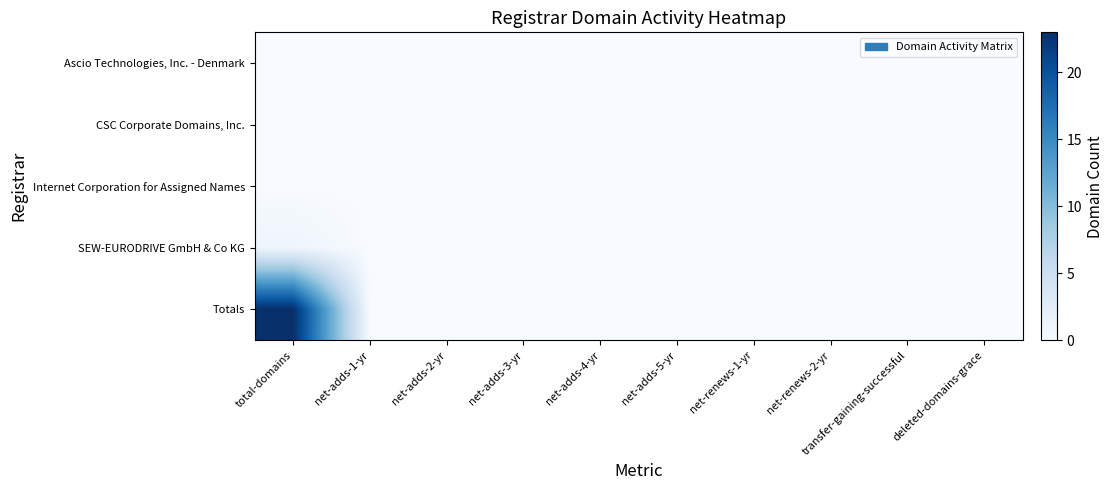

Rank the series by their maximum value, from highest to lowest.

Totals, SEW-EURODRIVE GmbH & Co KG, Ascio Technologies, Inc. - Denmark, CSC Corporate Domains, Inc., Internet Corporation for Assigned Names